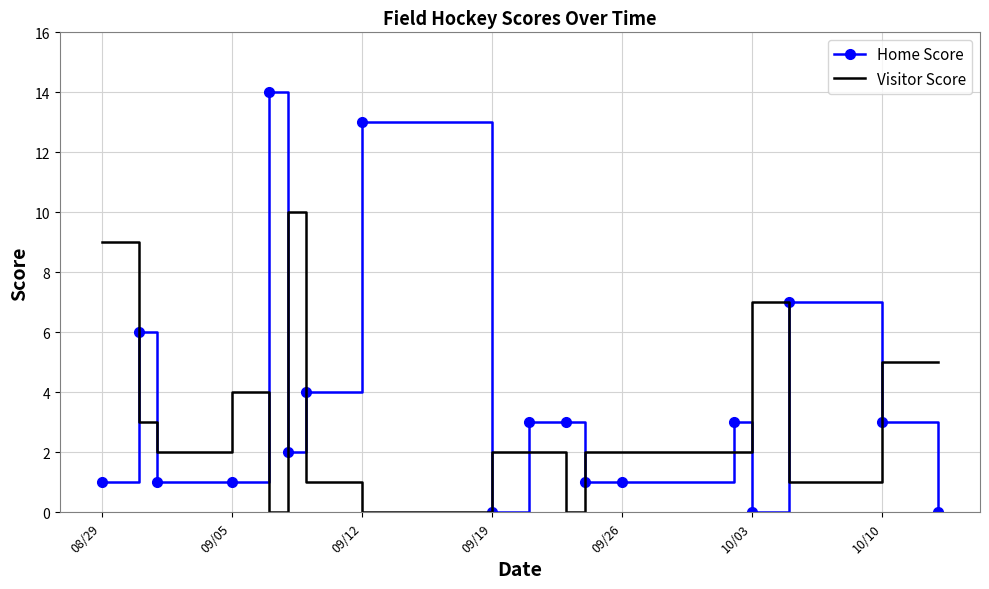

Rank the series by their maximum value, from highest to lowest.

Home Score, Visitor Score